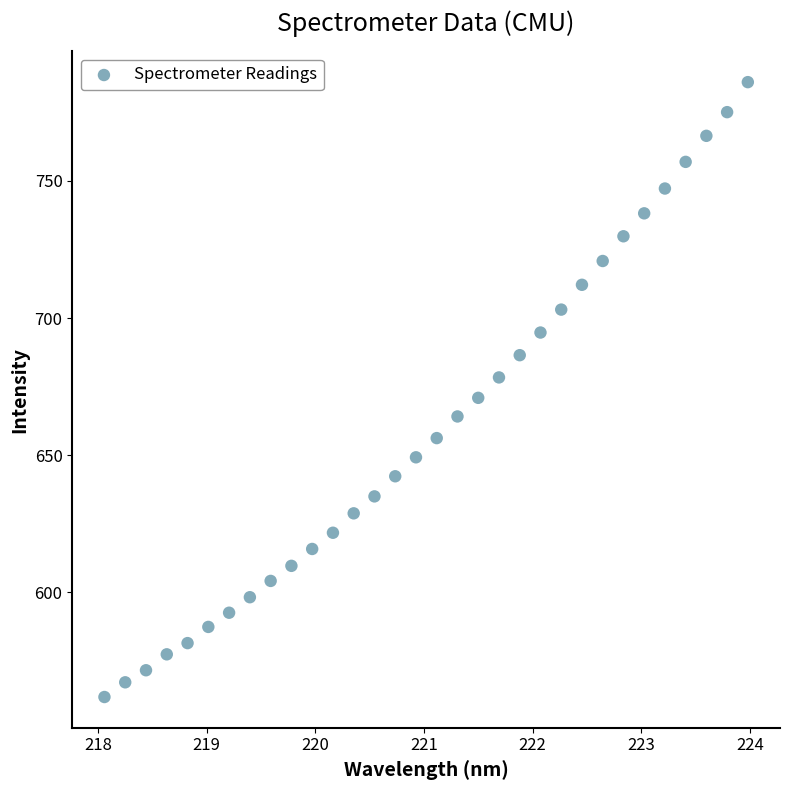

What is the range of Y values (max minus min)?

224.3